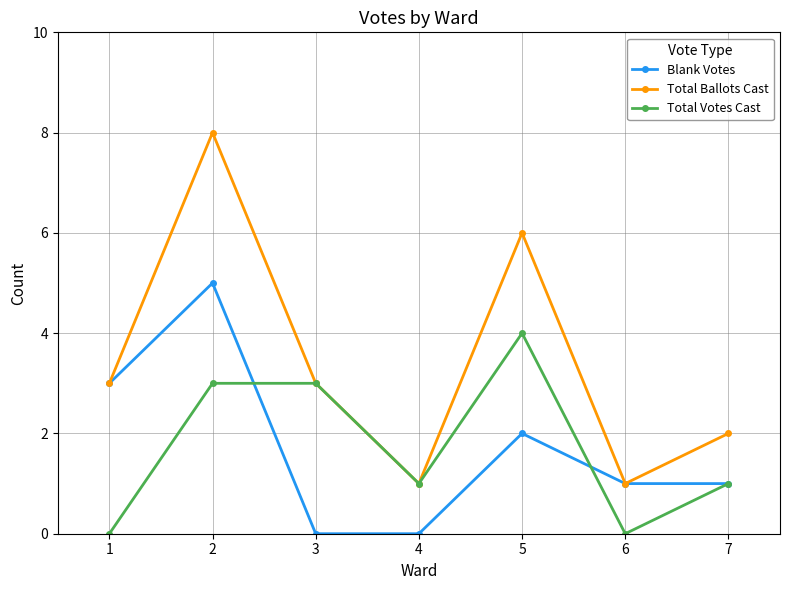

At which category is the sum across all series the highest?

2